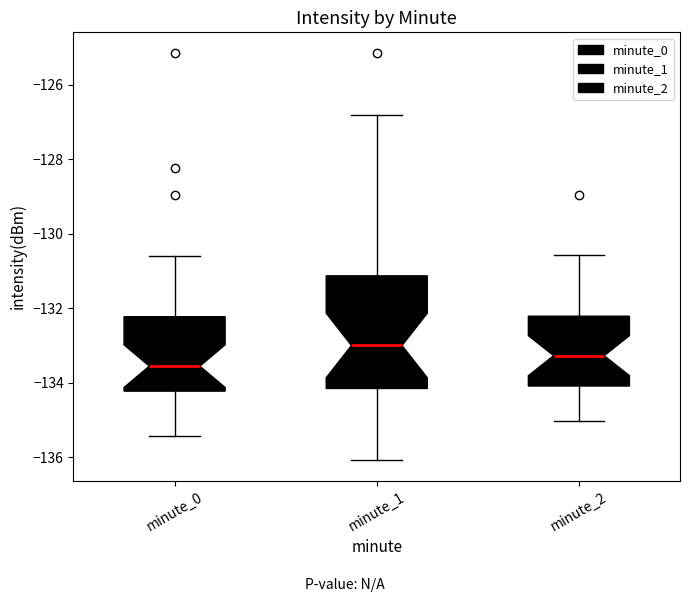

Reading left to right, transcribe this box plot: for each box, give where its median line is, the range the box spans, and where its two whiskers end, as read against the y-axis. The values are not printed on the chart, so give them approximately, as read against the axis.

minute_0: median -133.6, box -134.2 to -132.2, whiskers -135.4 to -130.6
minute_1: median -133.0, box -134.2 to -131.2, whiskers -136.0 to -126.8
minute_2: median -133.2, box -134.0 to -132.2, whiskers -135.0 to -130.6